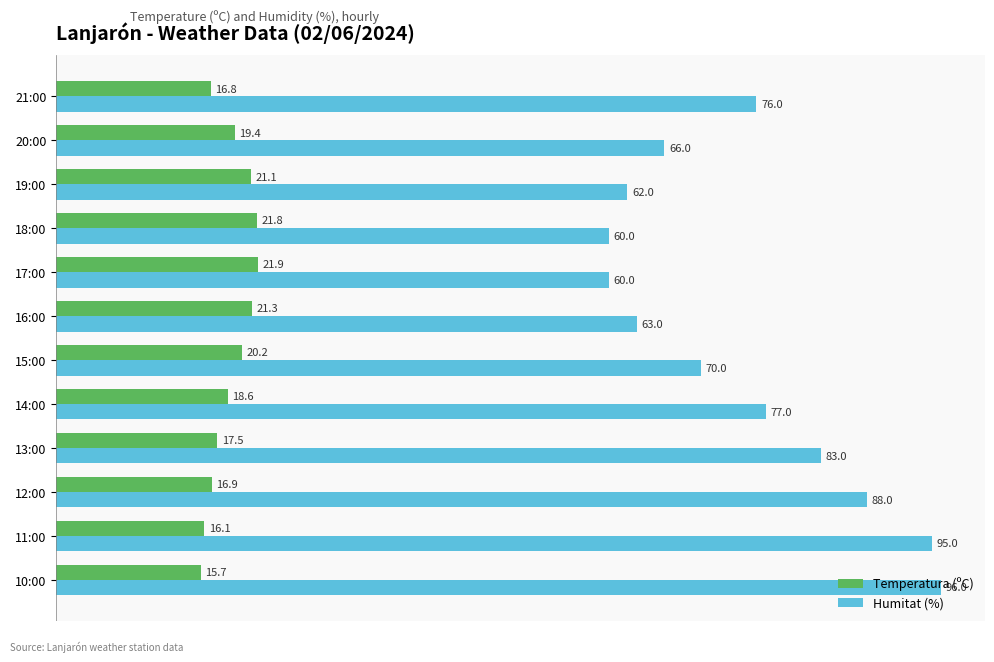

What is the total value across all series at 19:00?

83.1